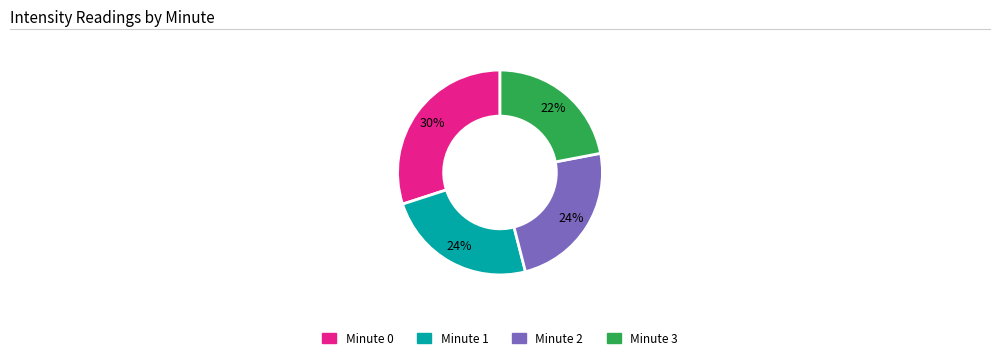

Does Minute 3 represent more than half of the total?

No